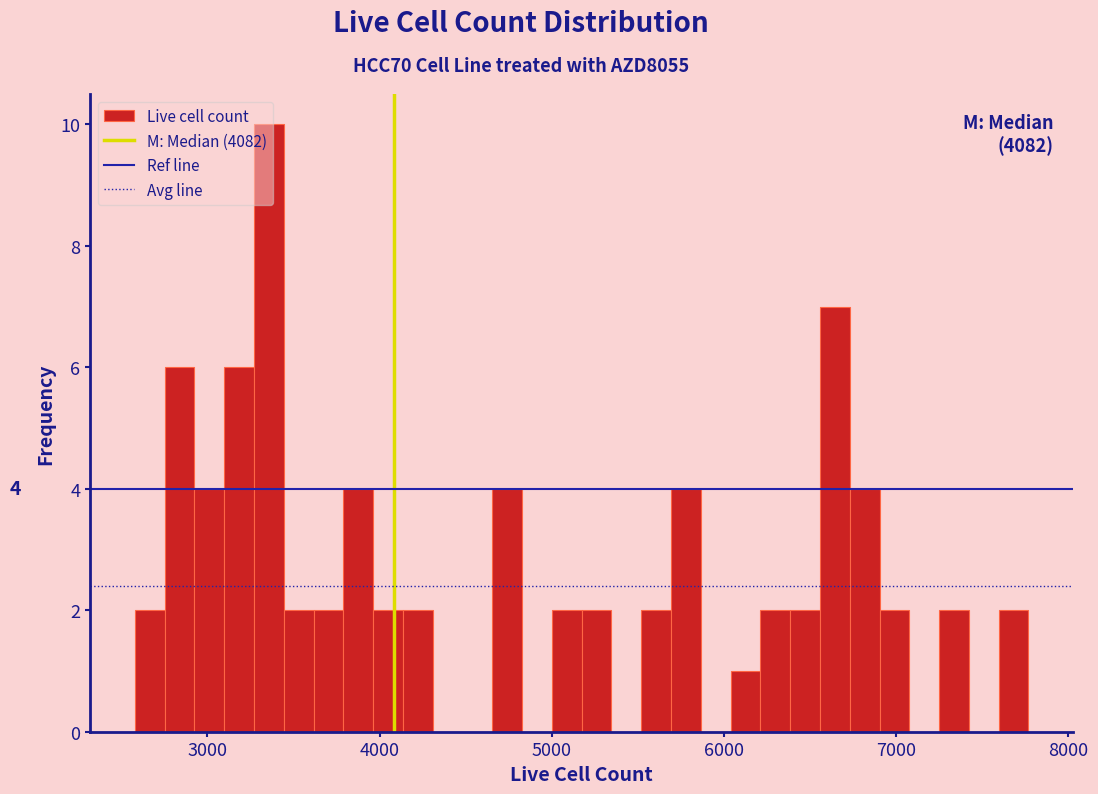

Read against the x-axis, roughly where is the centre of the tallest bar?

3400